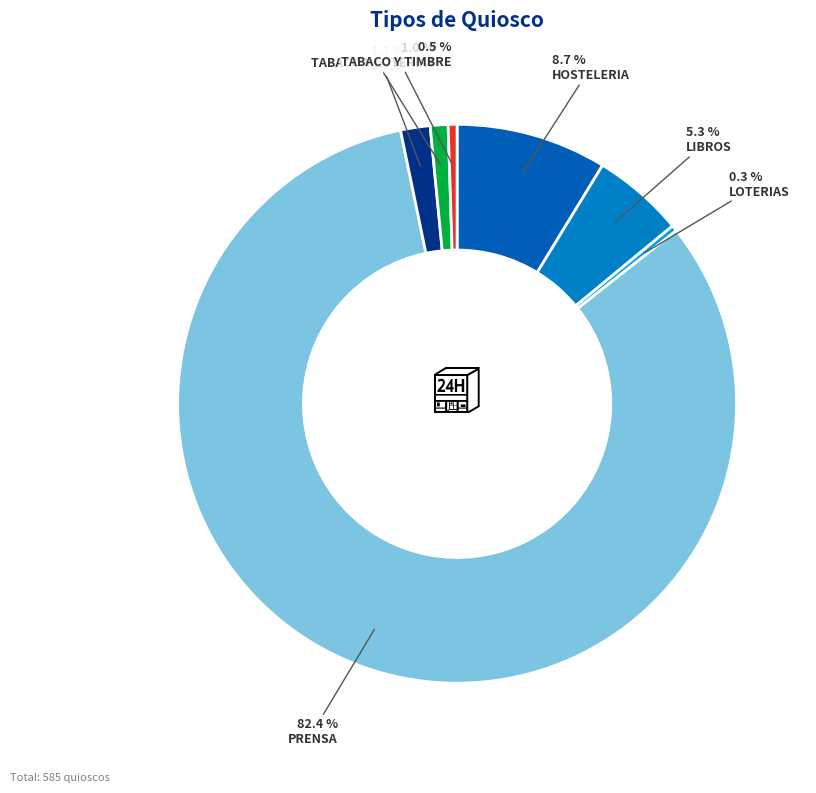

What percentage do HOSTELERIA and TABACO together represent?

10.4%